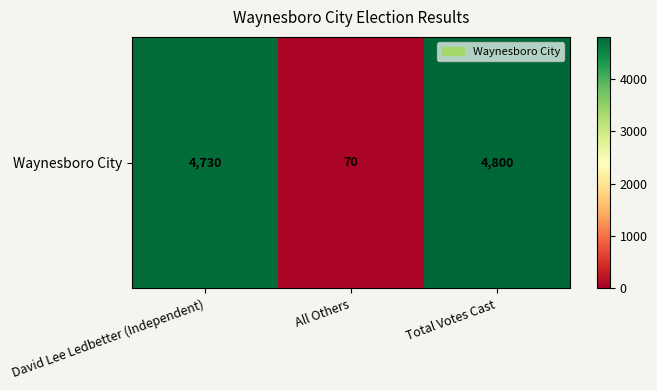

Where is the data nearest to the value 2435?

David Lee Ledbetter (Independent)